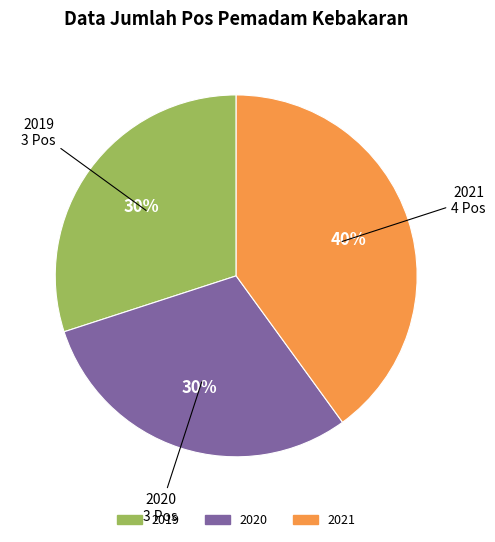

Is there a majority slice in this chart?

No